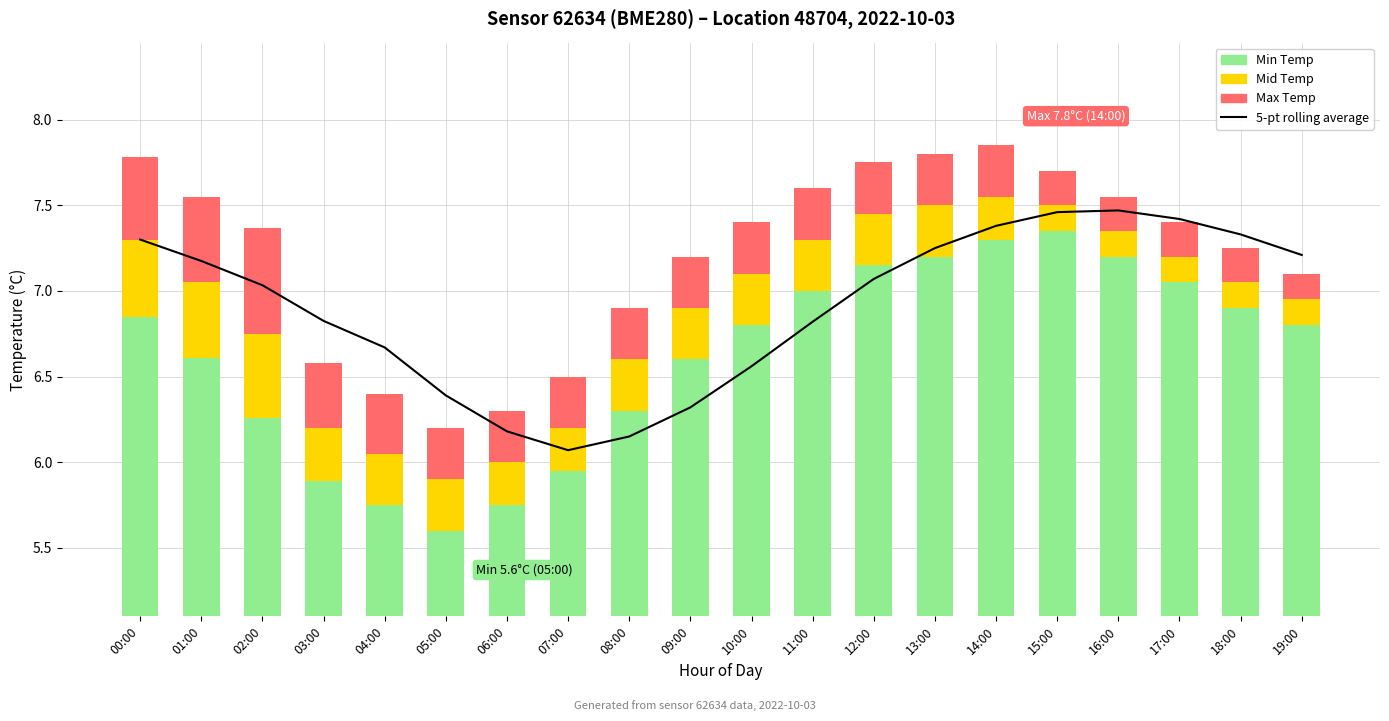

What is the value of the Min Temp bar at the 14th from the left?

7.2